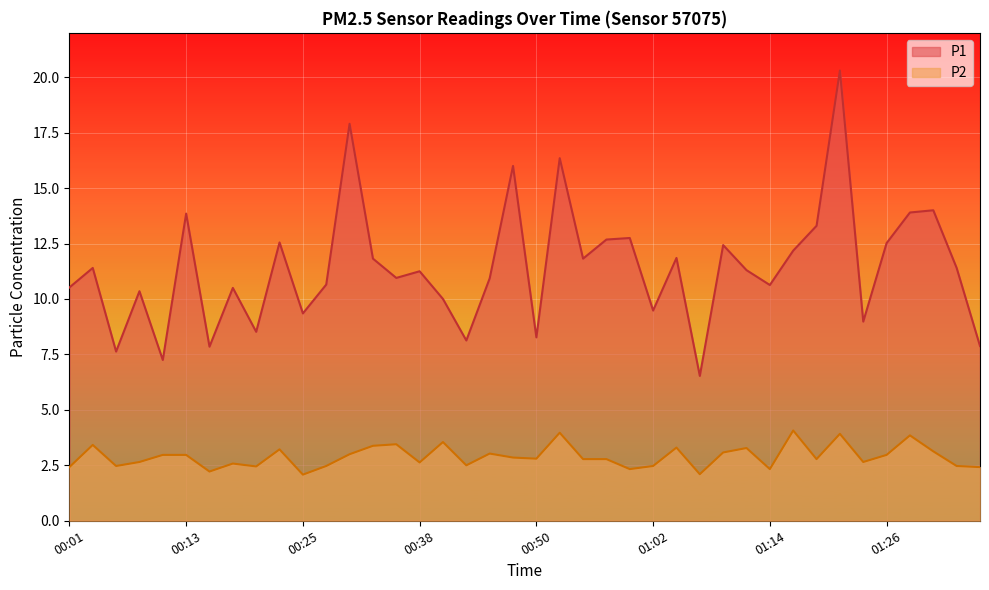

What is the approximate value of P2 at 00:50?

2.8